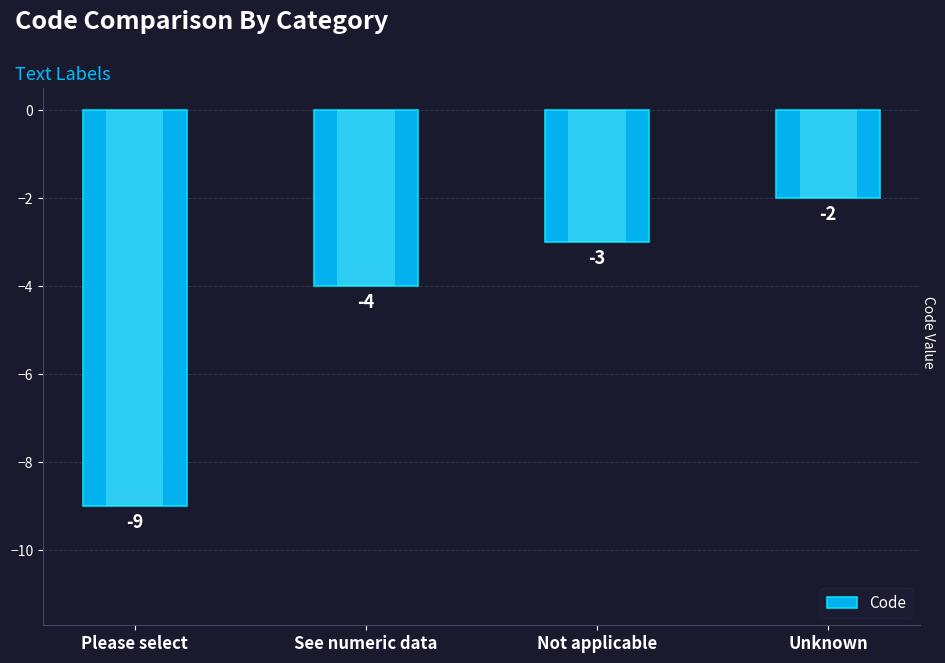

How many series are shown in this chart?

1